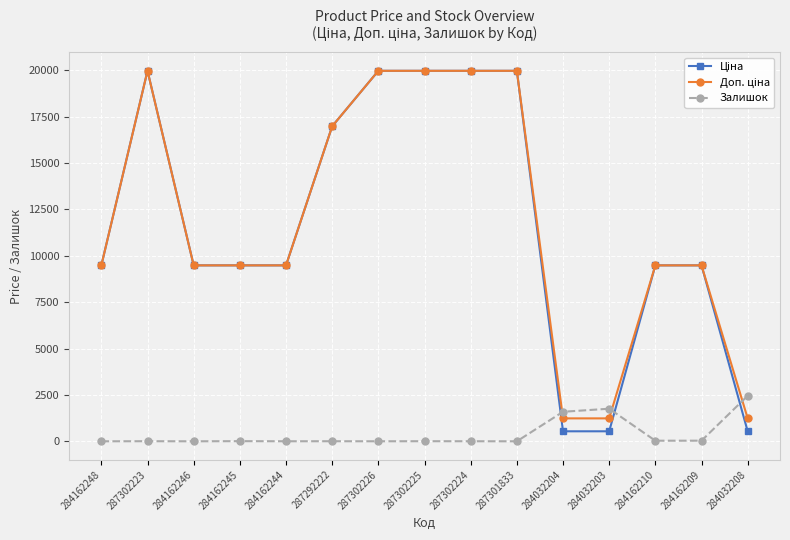

True or false: Залишок has more than 2 interior local peaks.

True